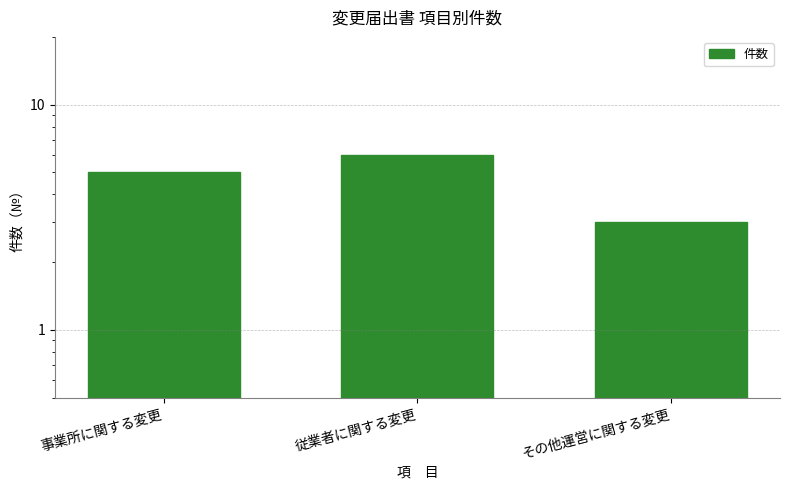

The value at その他運営に関する変更 is 5. True or false?

False